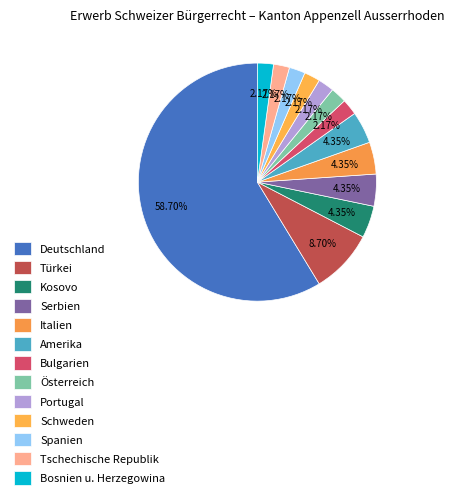

Count the number of slices in the pie.

13